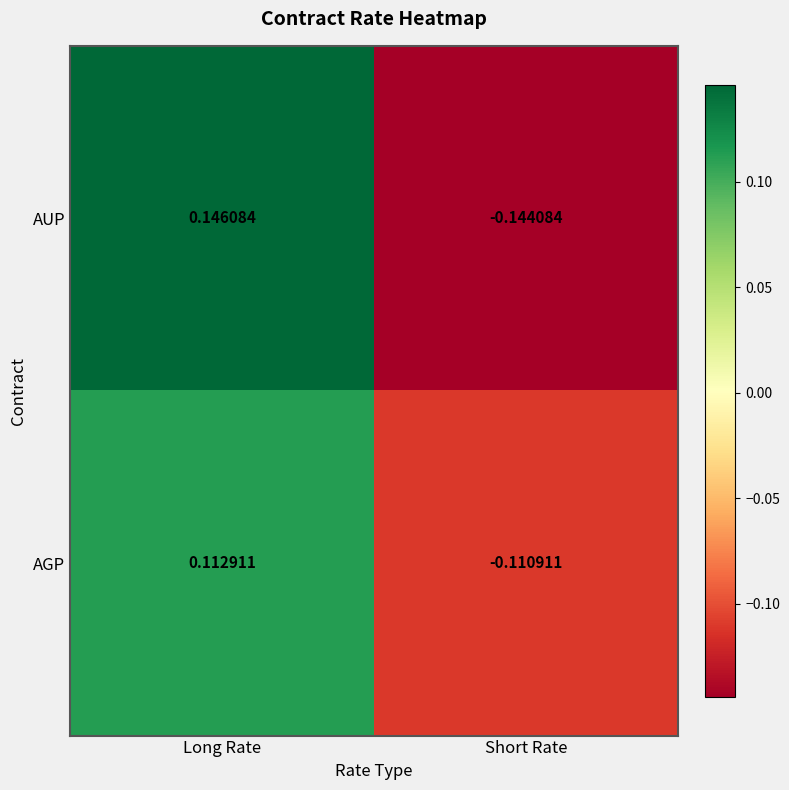

At which label is AGP closest to 0?

Short Rate